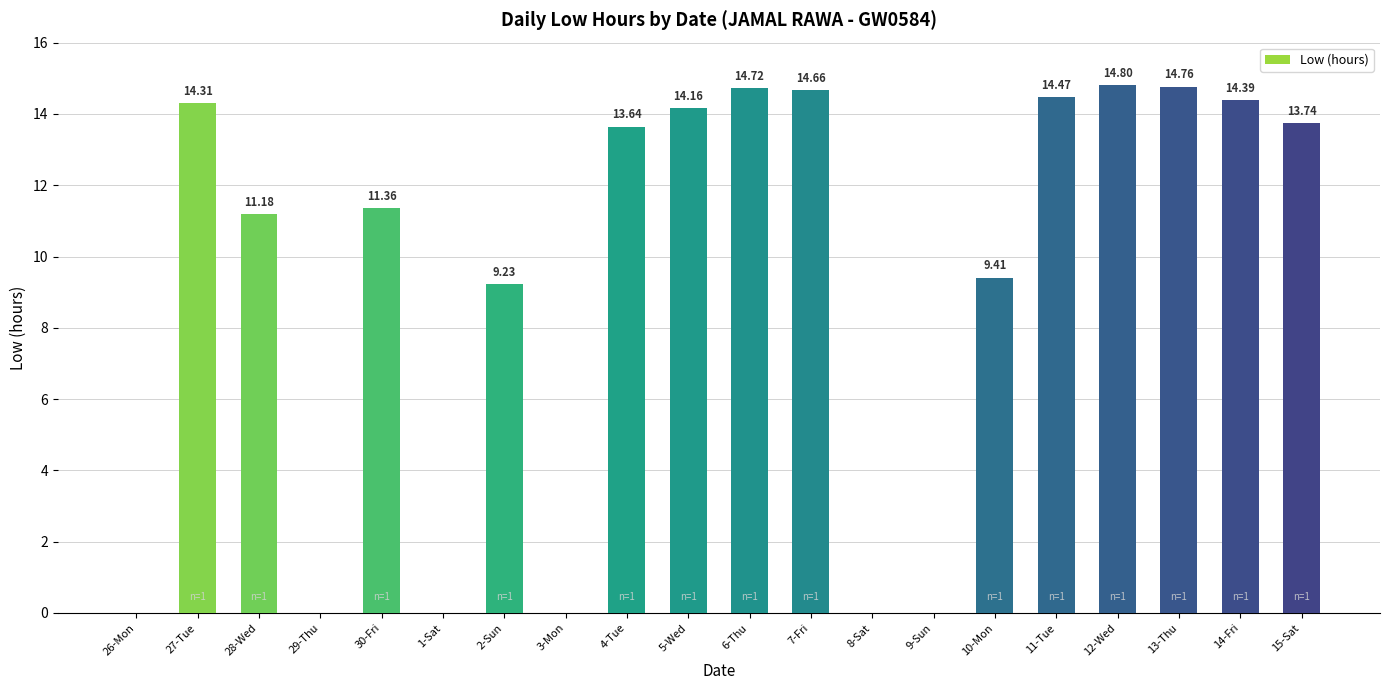

Approximately how many times larger is the value at 14-Fri compared to 28-Wed?

1.3